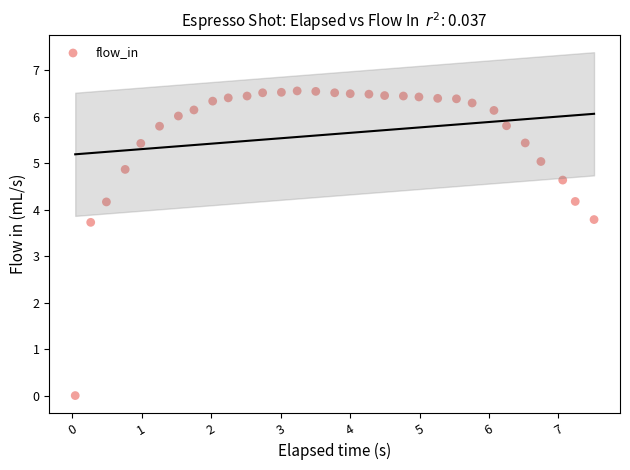

What is the range of X values (max minus min)?

7.5